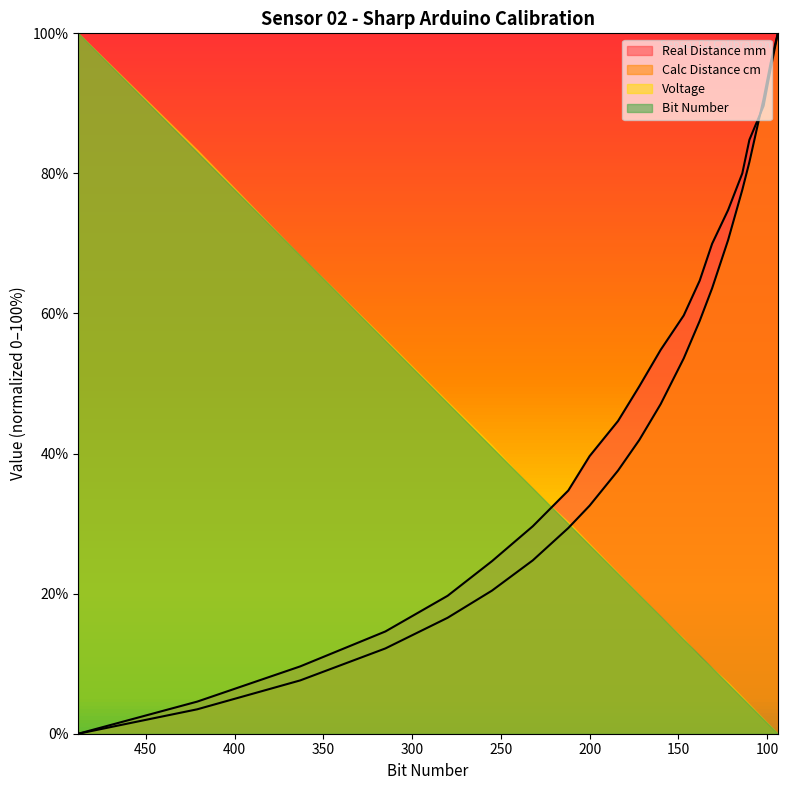

How many values in the Calc Distance cm series are below 41?

10